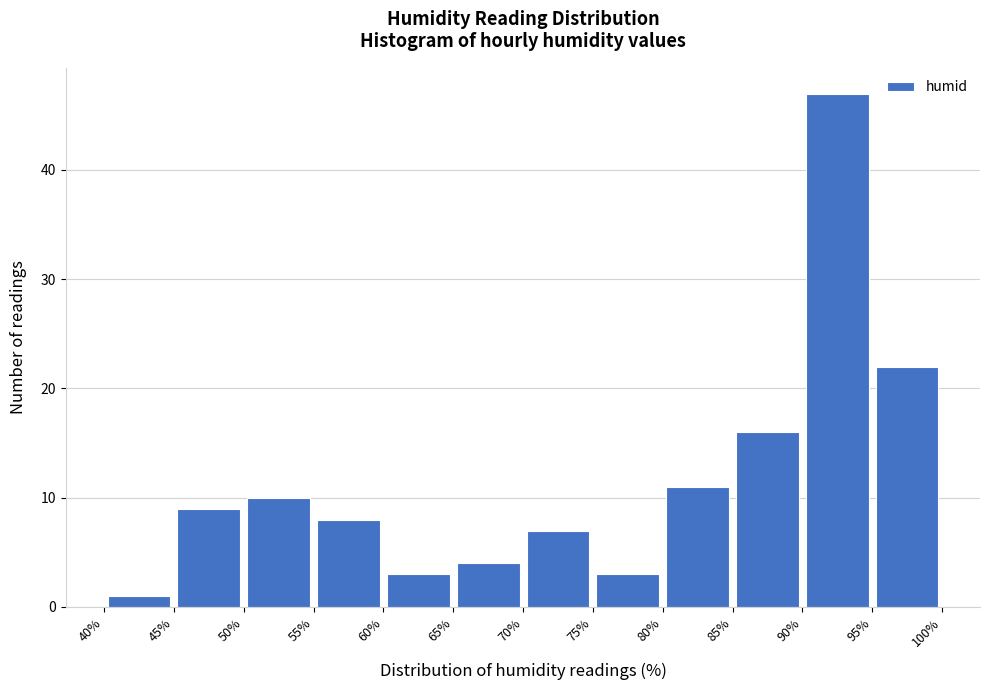

What is the height of the bar covering 80% to 85% on the x-axis? The values are not printed on the chart, so give them approximately, as read against the axis.

11